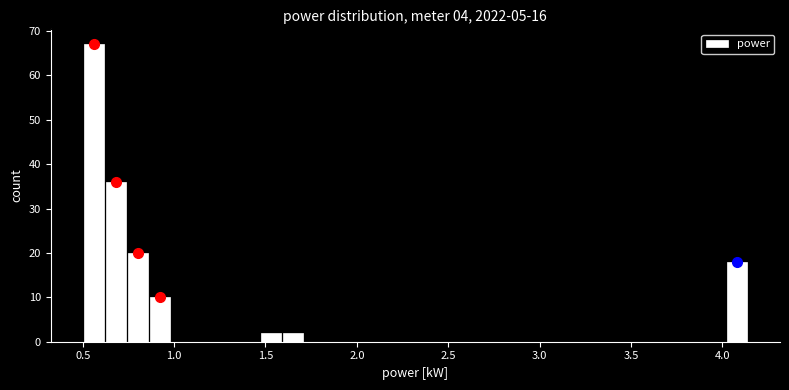

Read against the x-axis, roughly where is the centre of the tallest bar?

0.55